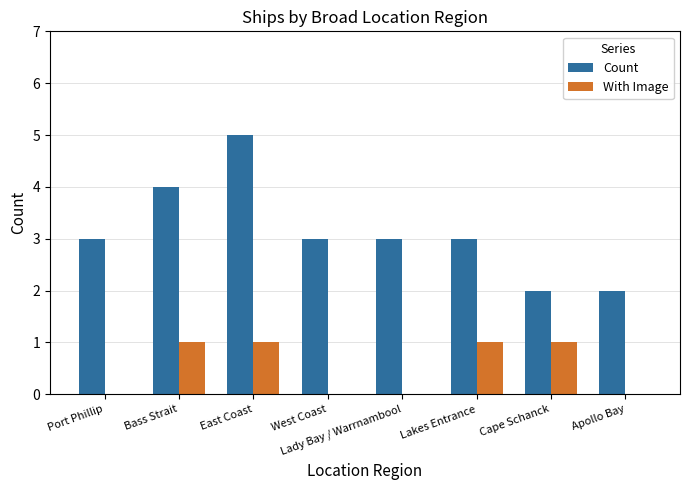

The Count series shows 4 at Lady Bay / Warrnambool. True or false?

False